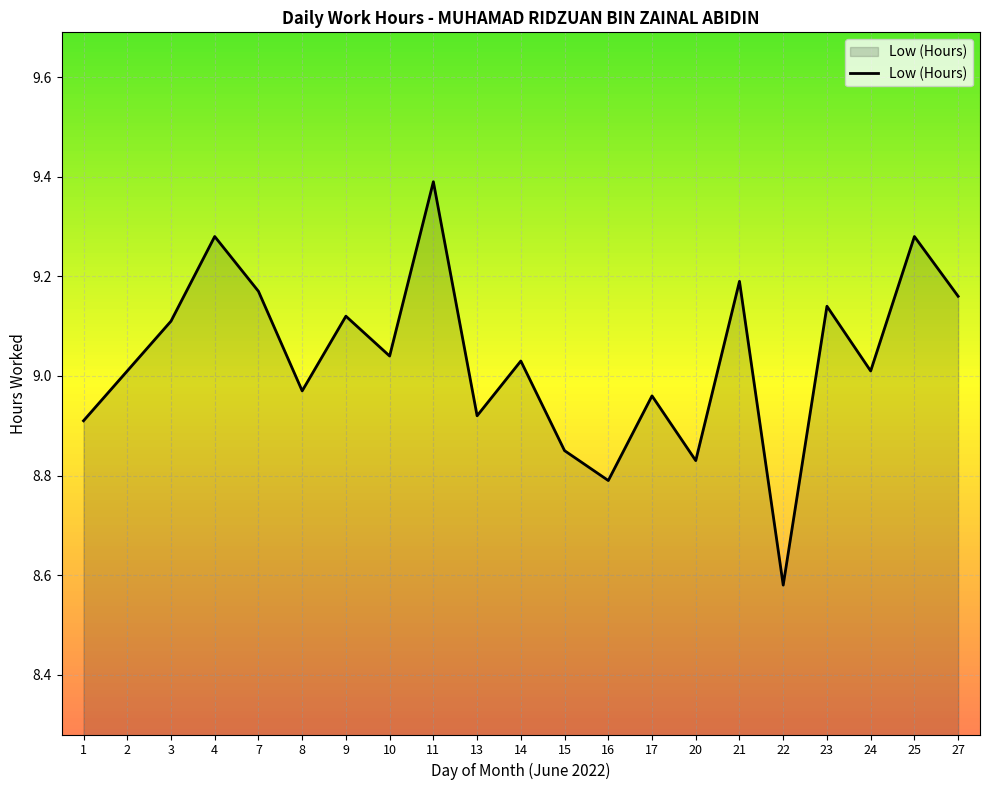

Which has a higher value, 21 or 3?

21